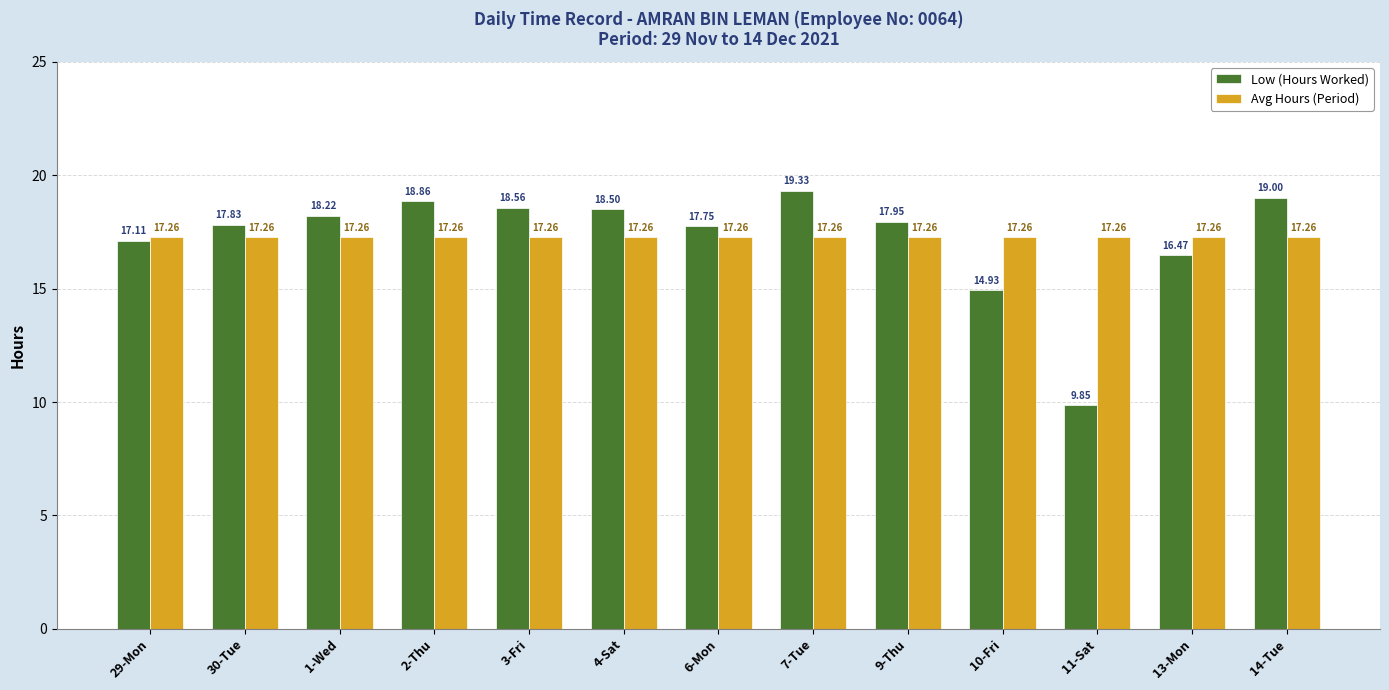

What is the label of the 9th bar from the right?

3-Fri